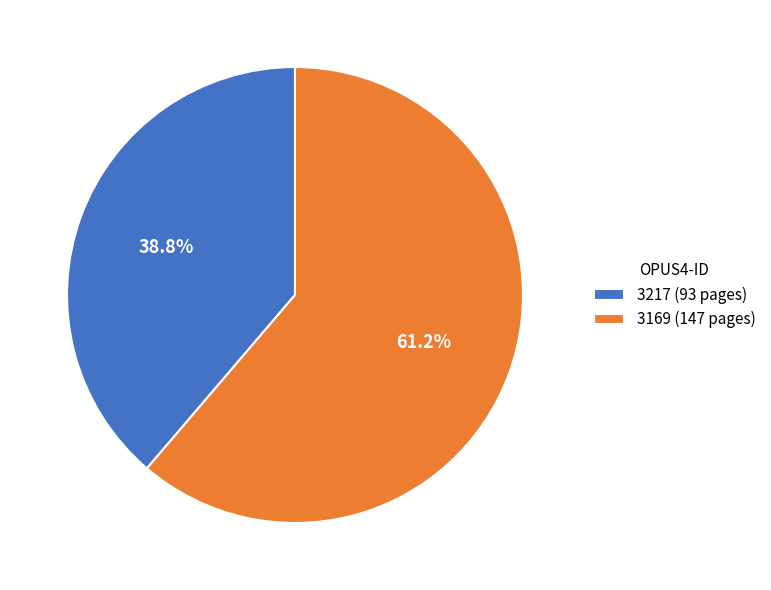

Which slice is the smallest?

3217